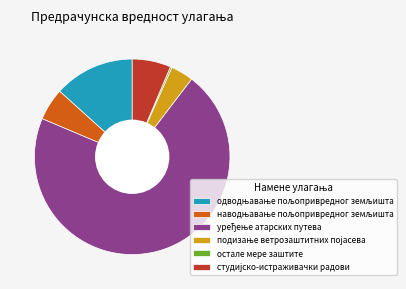

To the nearest percent, what is the difference between the largest and smallest slice percentages?

71%